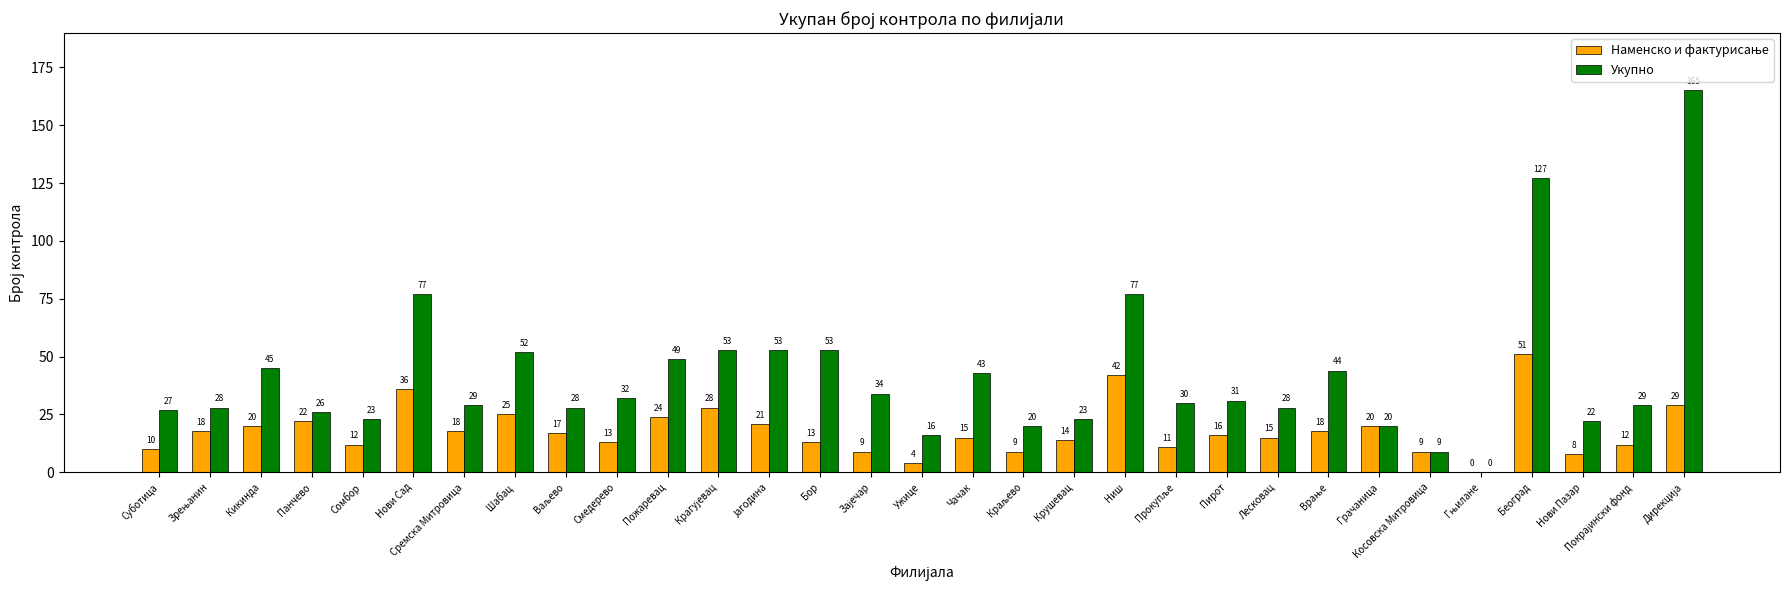

Between Суботица and Косовска Митровица, which series saw the biggest shift?

Укупно